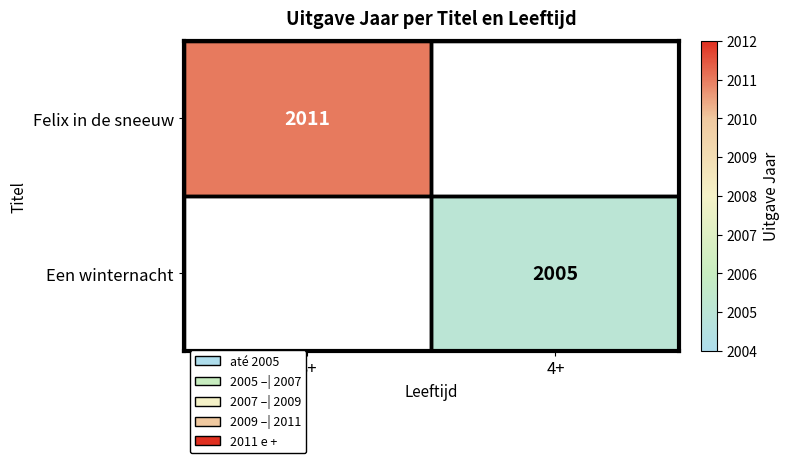

Is the value of Felix in de sneeuw at 3+ greater than the value of Een winternacht at 4+?

Yes